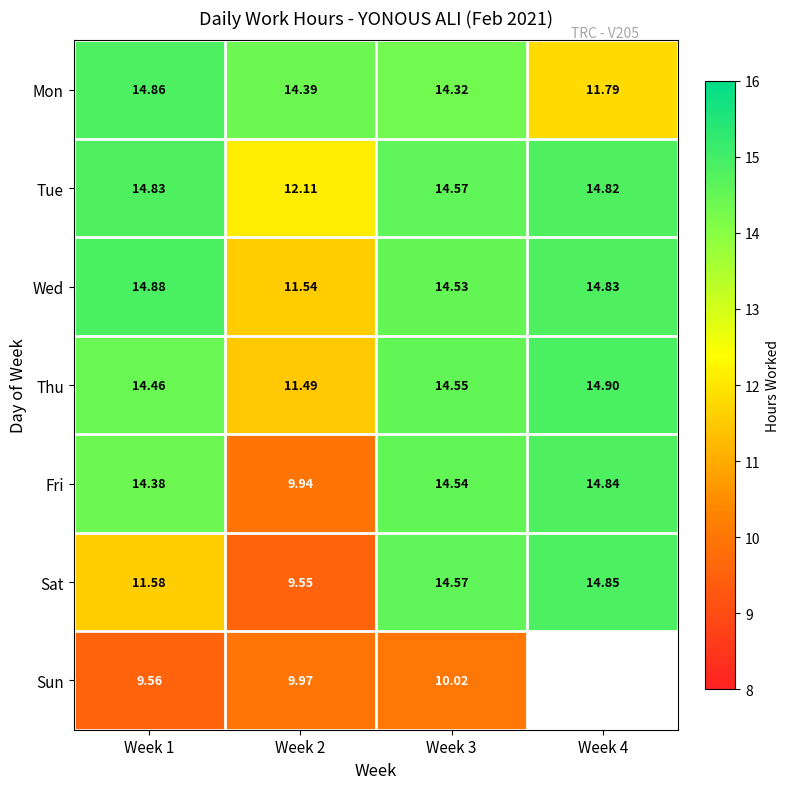

List the series in order of their peak value, highest first.

Thu, Wed, Mon, Sat, Fri, Tue, Sun